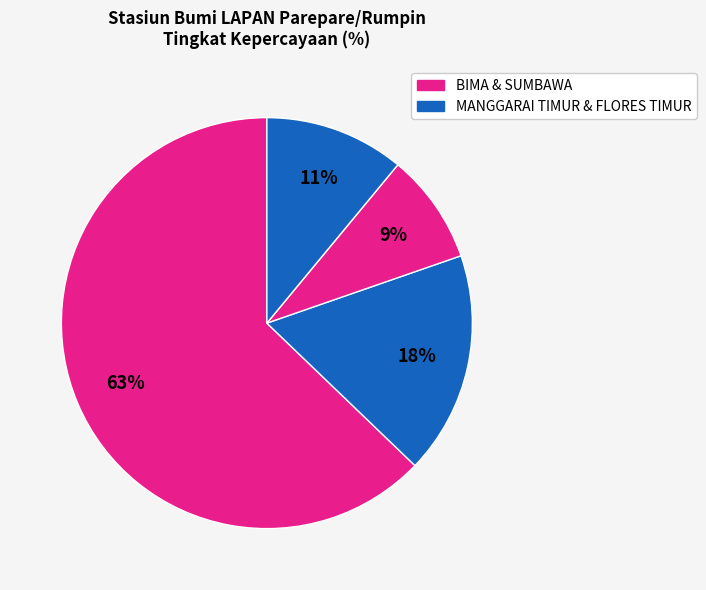

Count the number of slices in the pie.

4